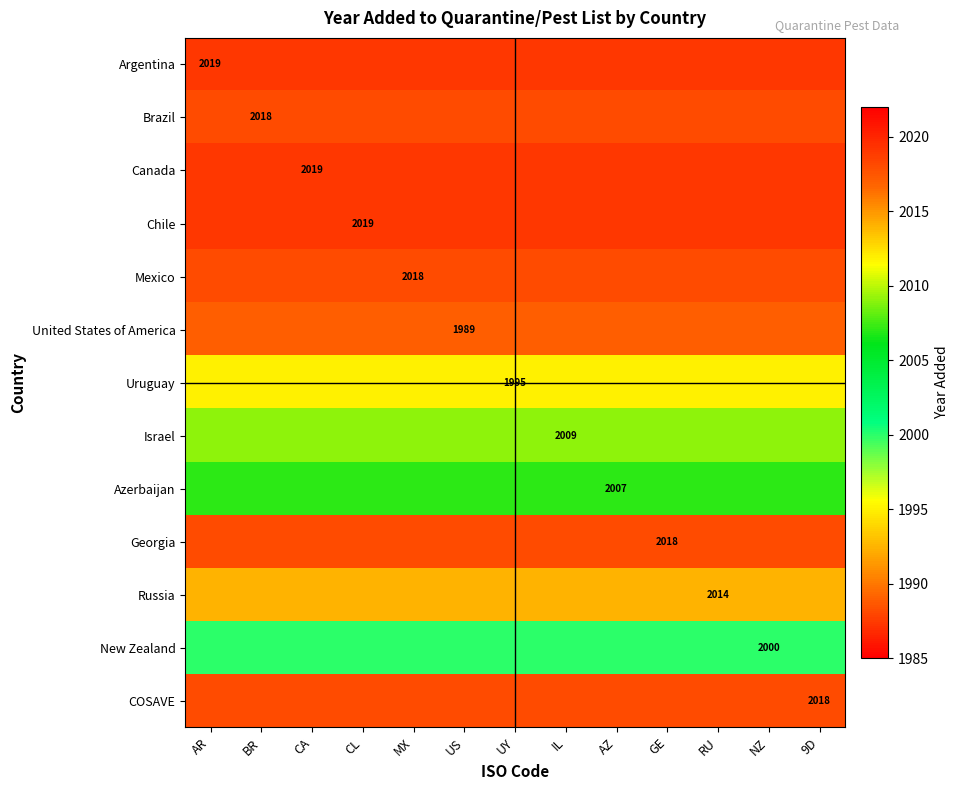

The value of New Zealand at NZ is 2000. True or false?

True